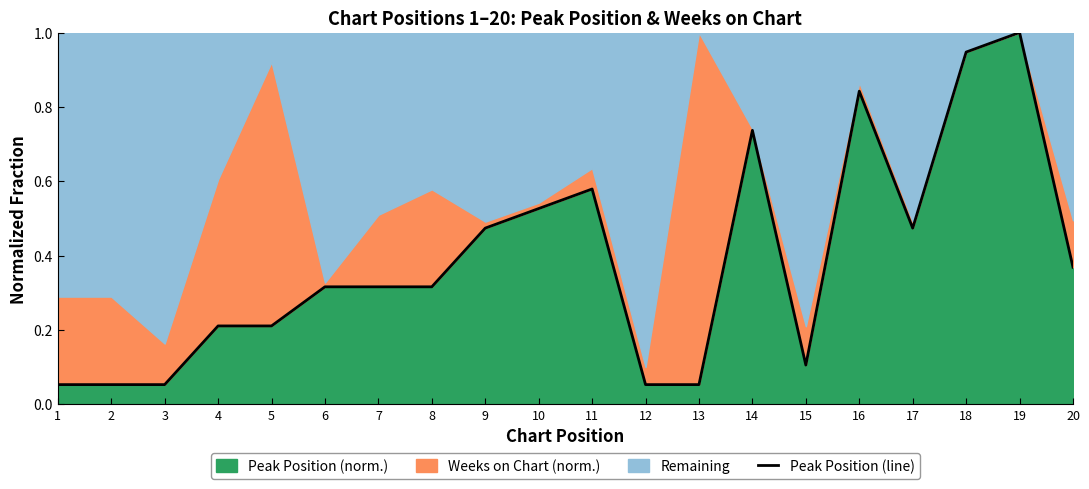

What is the value of the 6th point from the left?

0.3